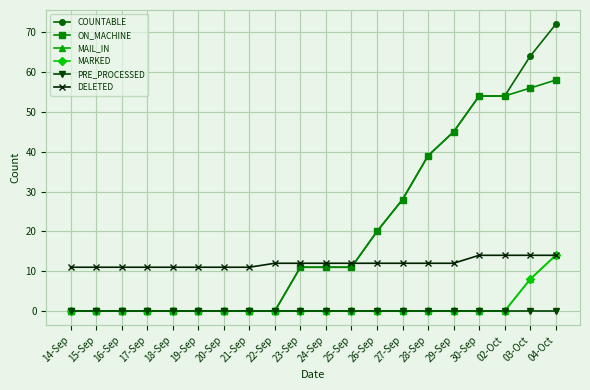

How many lines are shown in the chart?

6